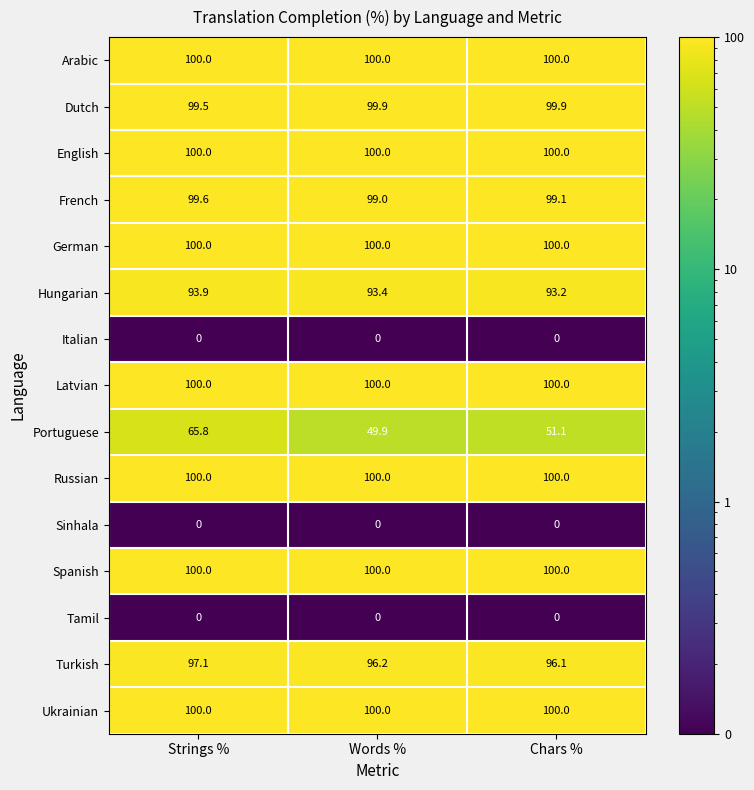

True or false: Tamil has a value of 0.0 at Words %.

True